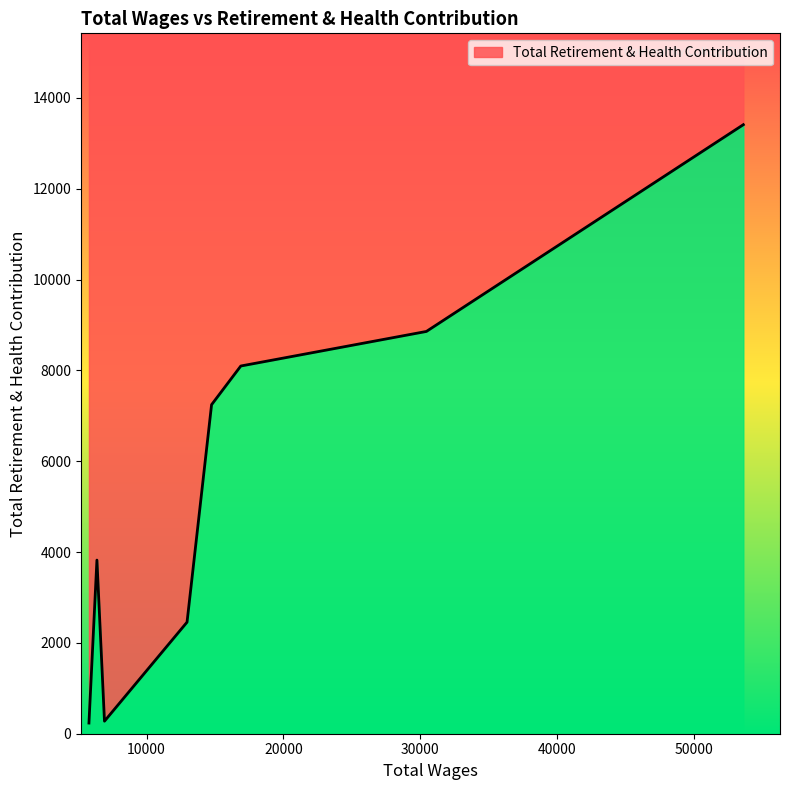

Which label corresponds to the largest value in the chart?

53615.0